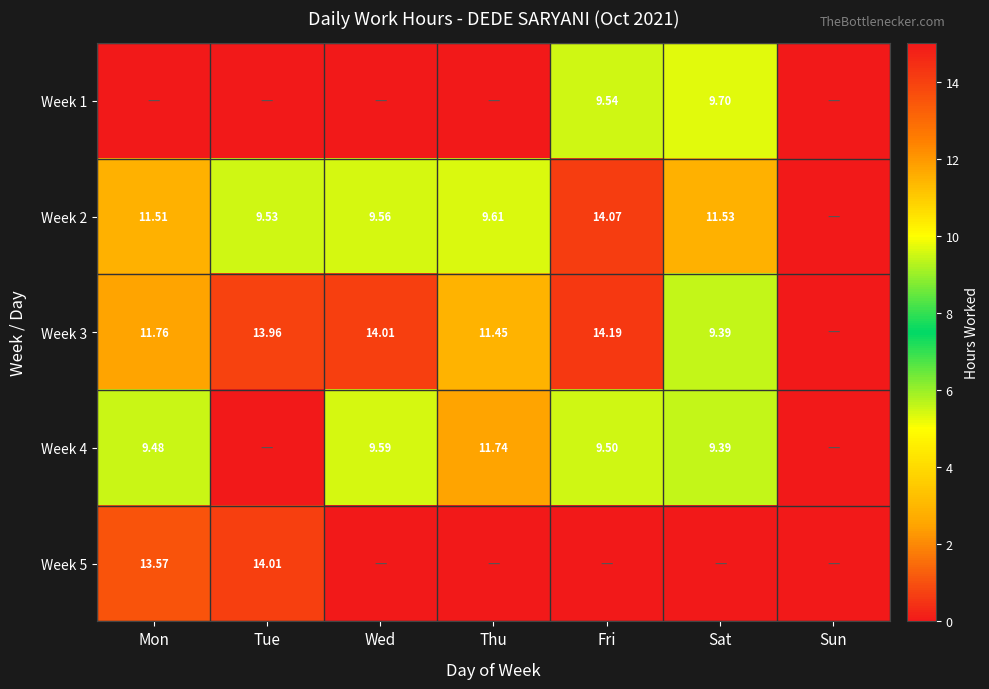

What is the difference between the highest and lowest values at Tue?

14.0